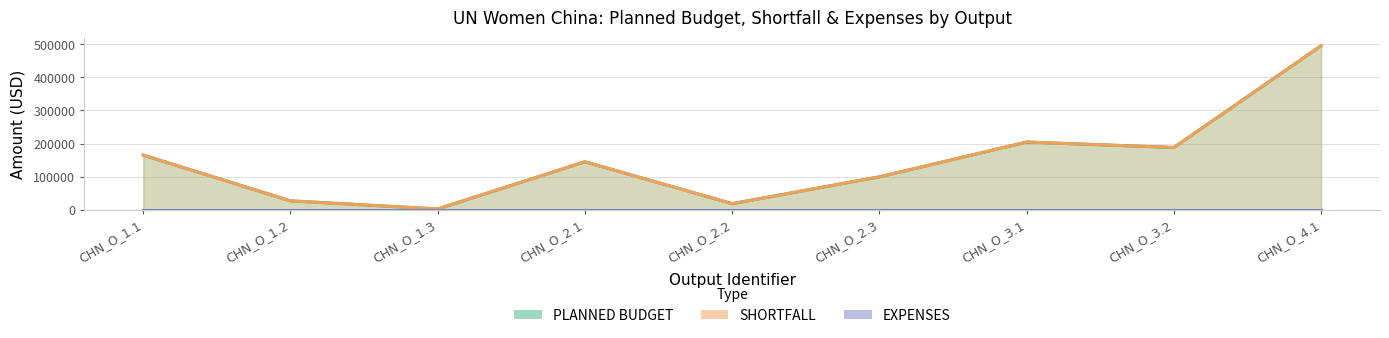

What is the value of the SHORTFALL point at the 8th from the left?

188087